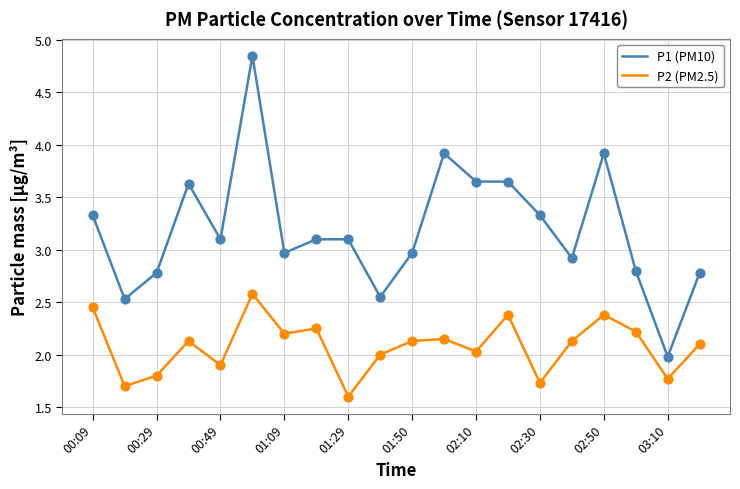

Which series has the largest total across all categories?

P1 (PM10)